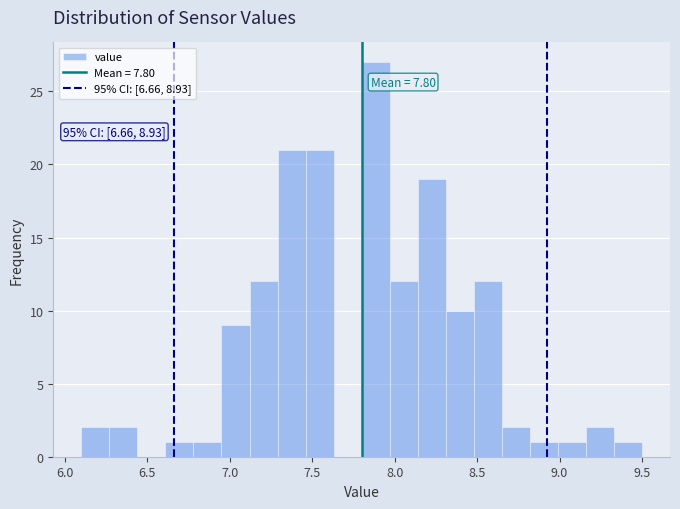

Around what value on the x-axis is the tallest bar? Give the approximate position of its centre, as read against the axis.

7.90